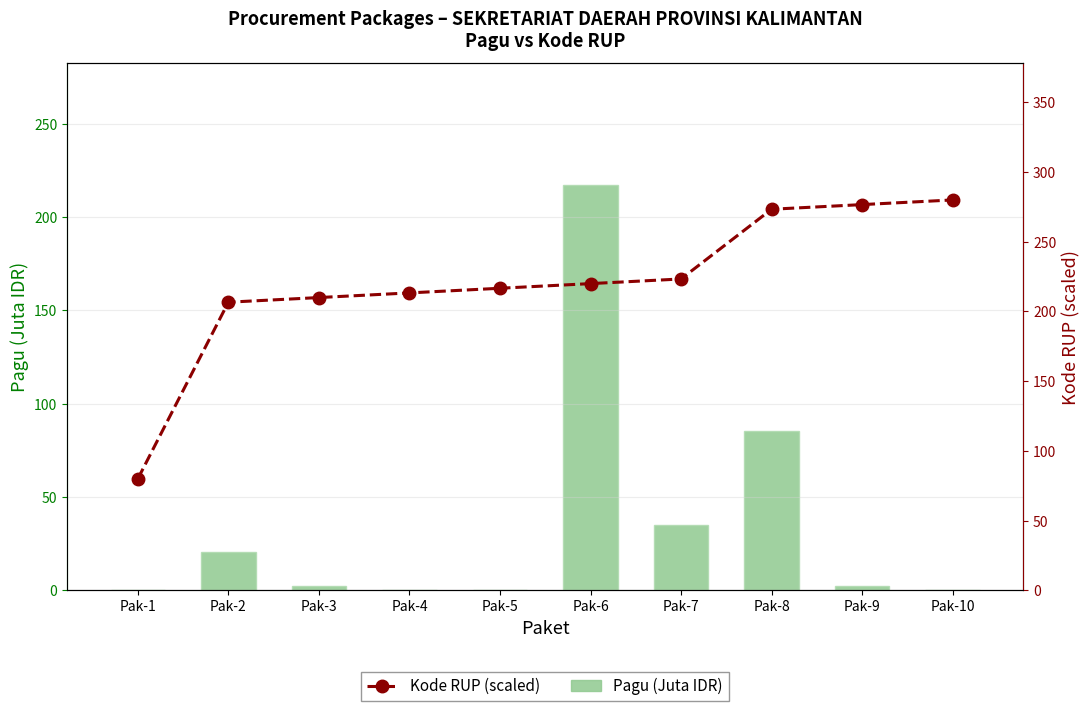

How many values in the Pagu (Juta IDR) series exceed 2?

6